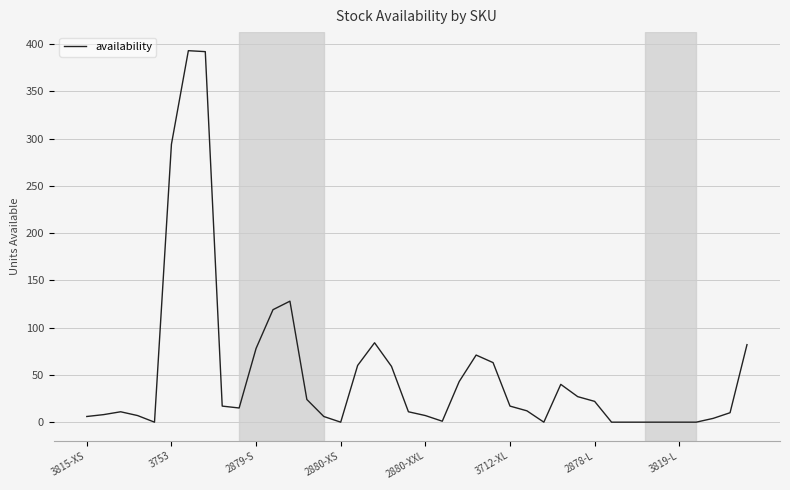

What is the greatest value displayed?

393